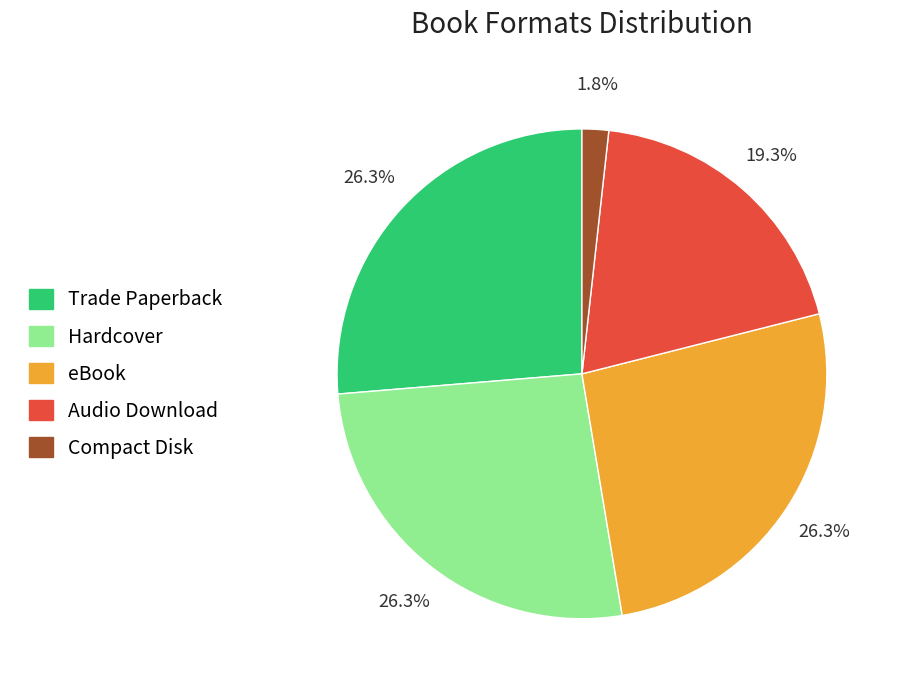

Is it true that Hardcover is 26% of the pie?

True